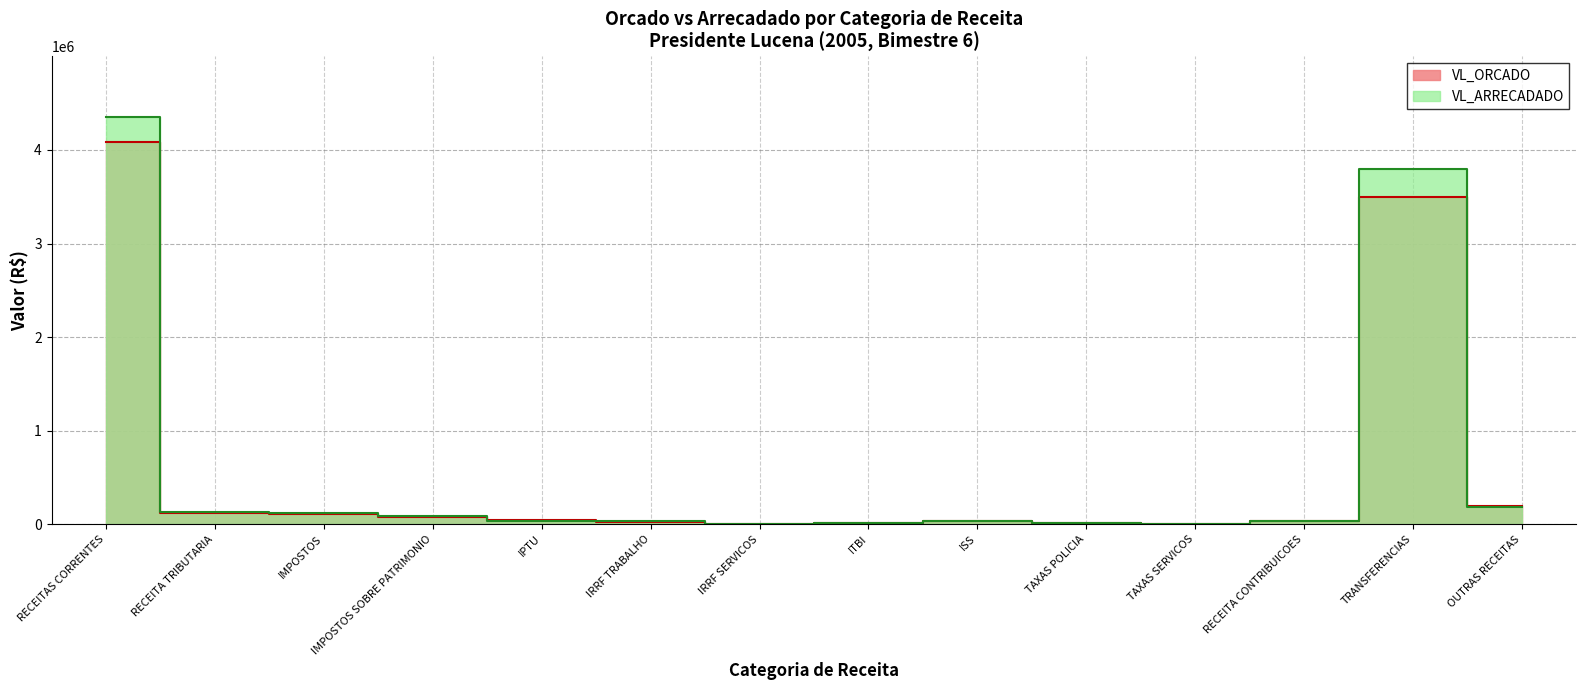

Where does the VL_ARRECADADO series first go above 37028?

RECEITAS CORRENTES